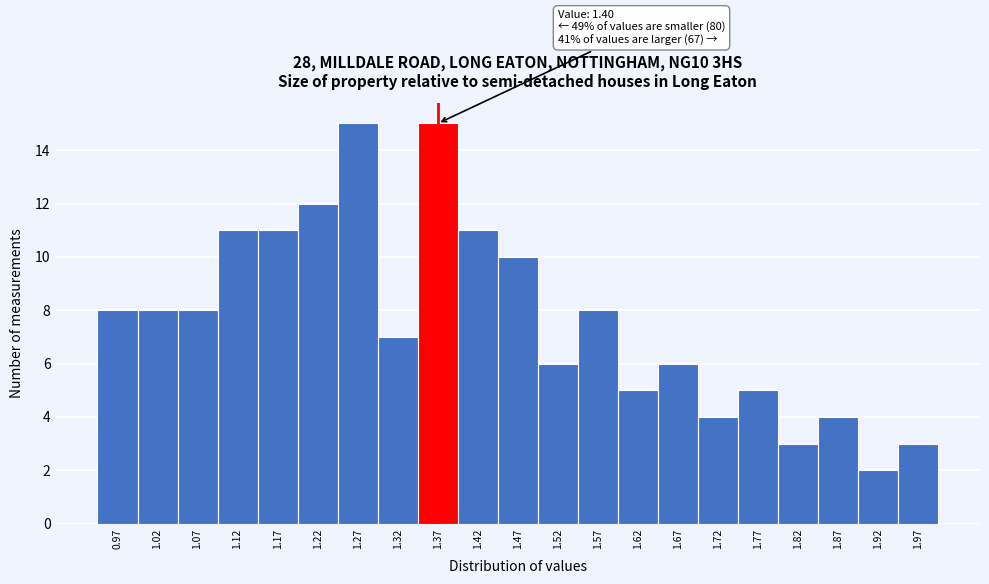

Reading left to right, transcribe all the data shown in this chart.

0.97=8	1.02=8	1.07=8	1.12=11	1.17=11	1.22=12	1.27=15	1.32=7	1.37=15	1.42=11	1.47=10	1.52=6	1.57=8	1.62=5	1.67=6	1.72=4	1.77=5	1.82=3	1.87=4	1.92=2	1.97=3